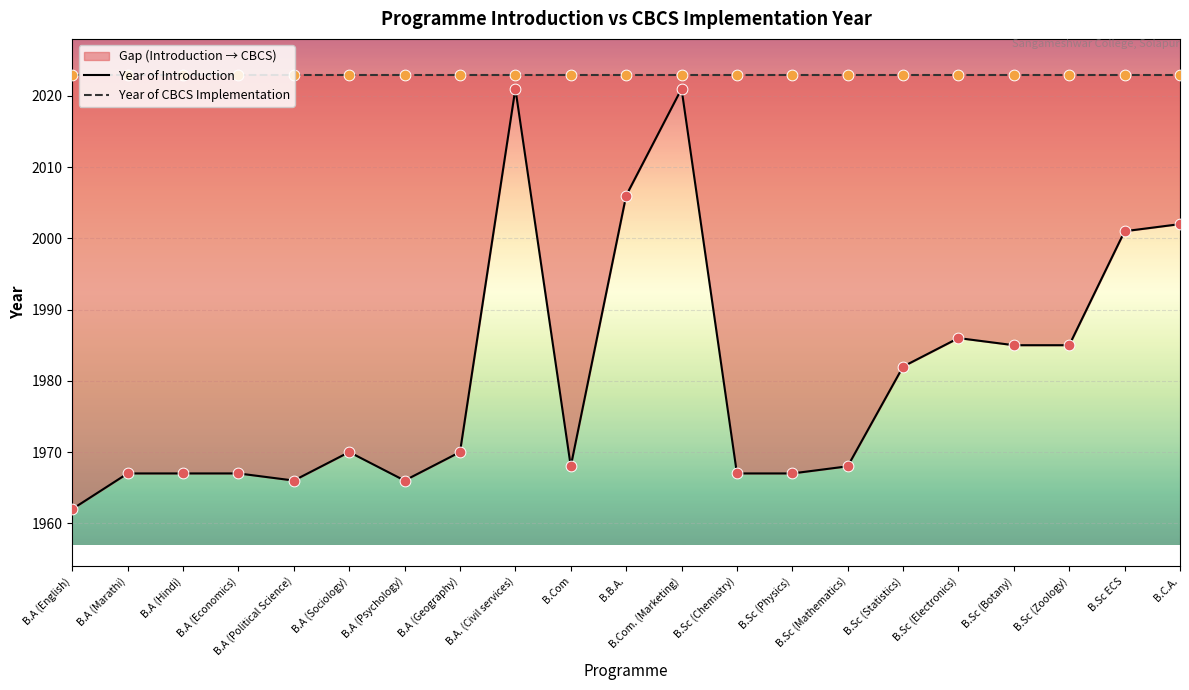

Which series contains the lowest Y value?

Year of Introduction